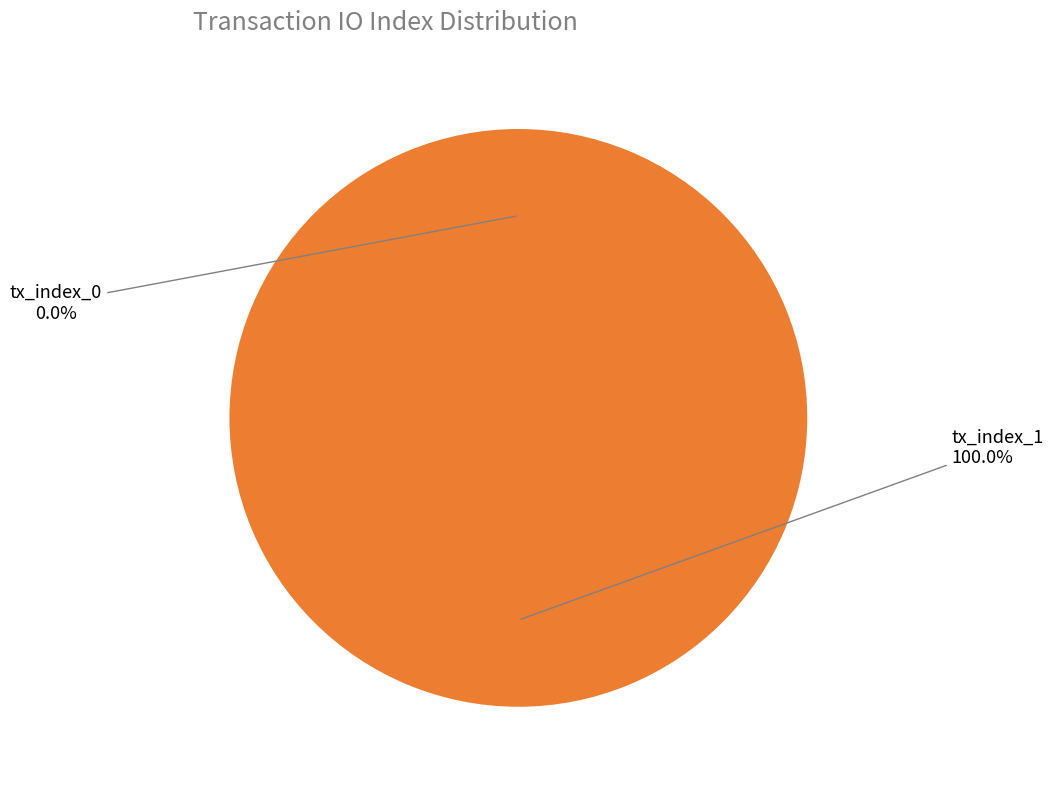

What percentage is the tx_index_1 slice, to the nearest percent?

100%